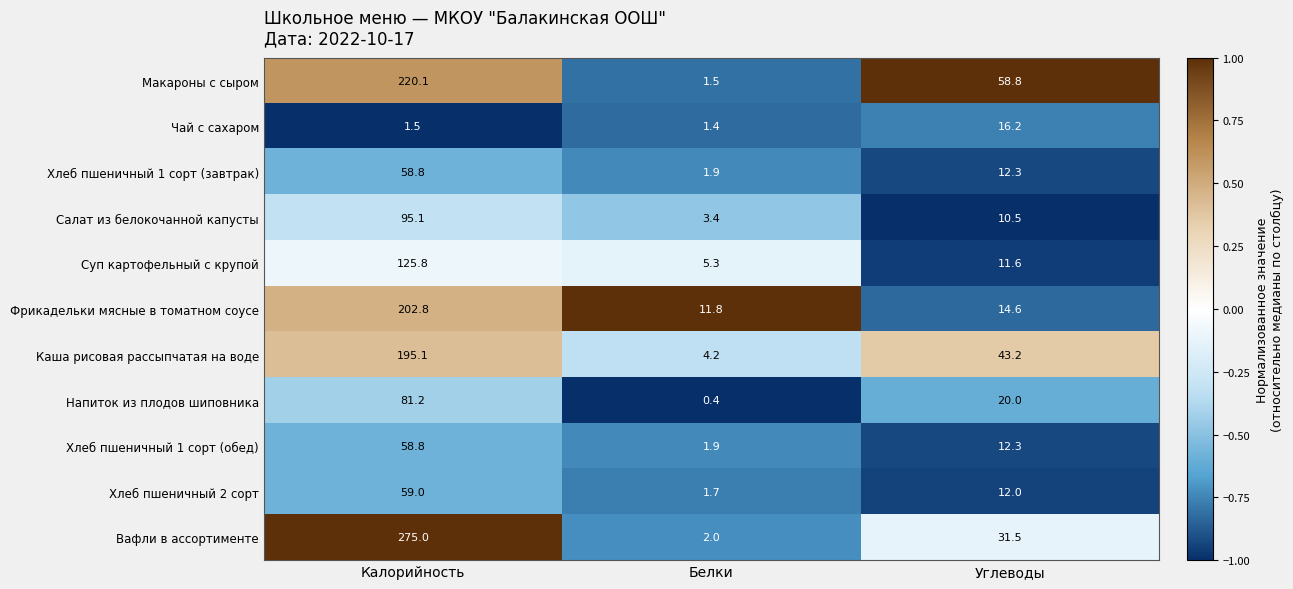

Count the number of categories in the chart.

3